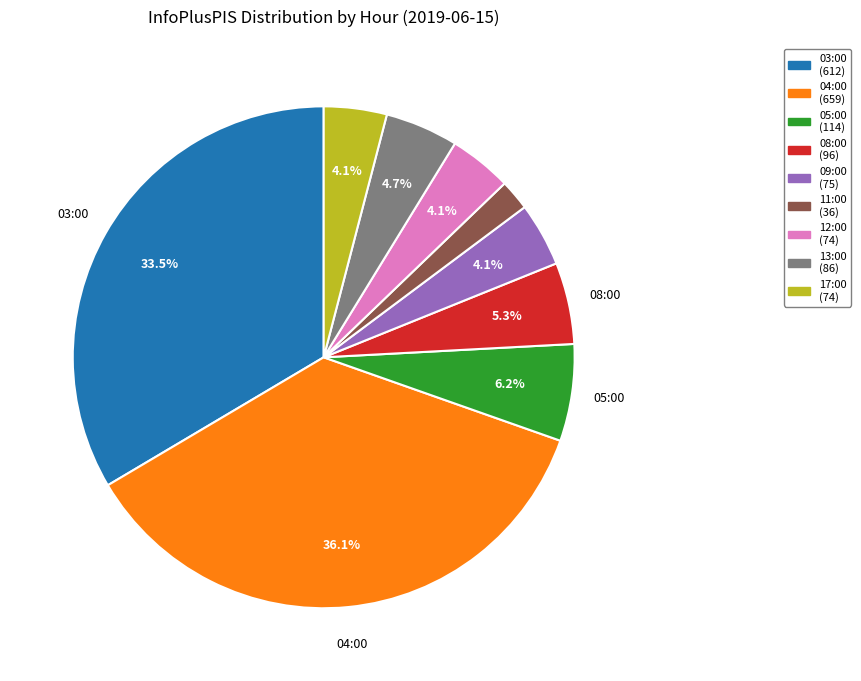

Is 04:00 the majority of the pie?

No